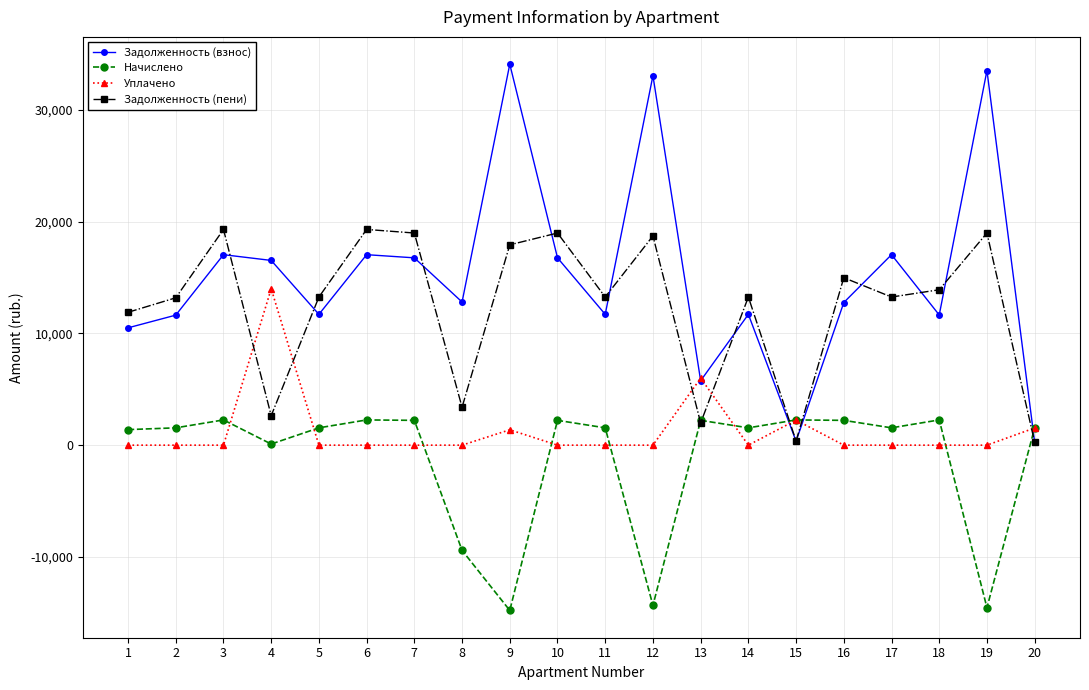

What is the minimum value shown in the chart?

-14792.6